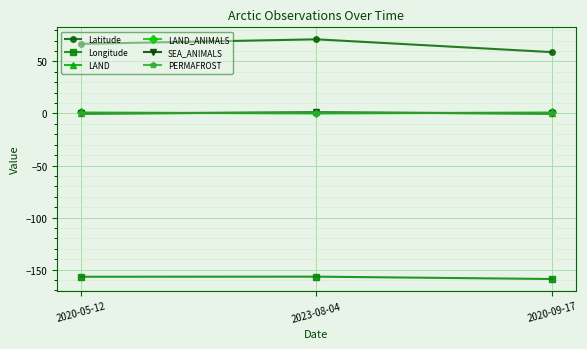

What is the total value across all series at 2023-08-04?

-83.5